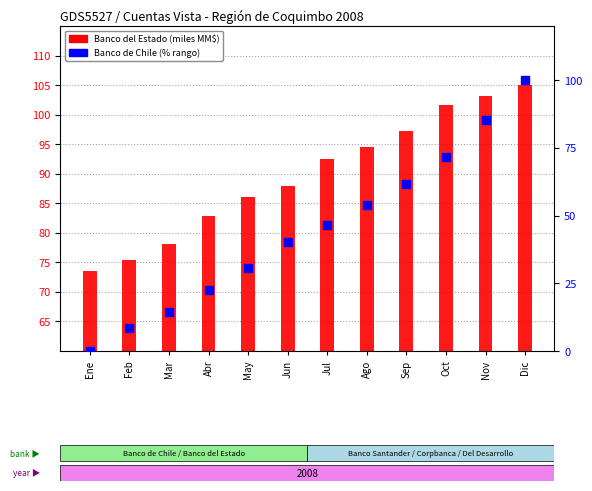

At which category is the sum across all series the highest?

Dic